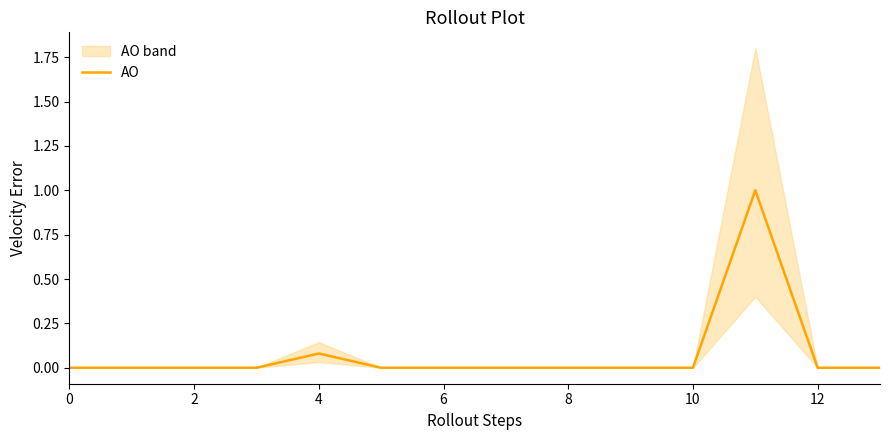

Reading left to right, extract all data points from this chart.

0.0	0.0	0.0	0.0	0.1	0.0	0.0	0.0	0.0	0.0	0.0	1.0	0.0	0.0